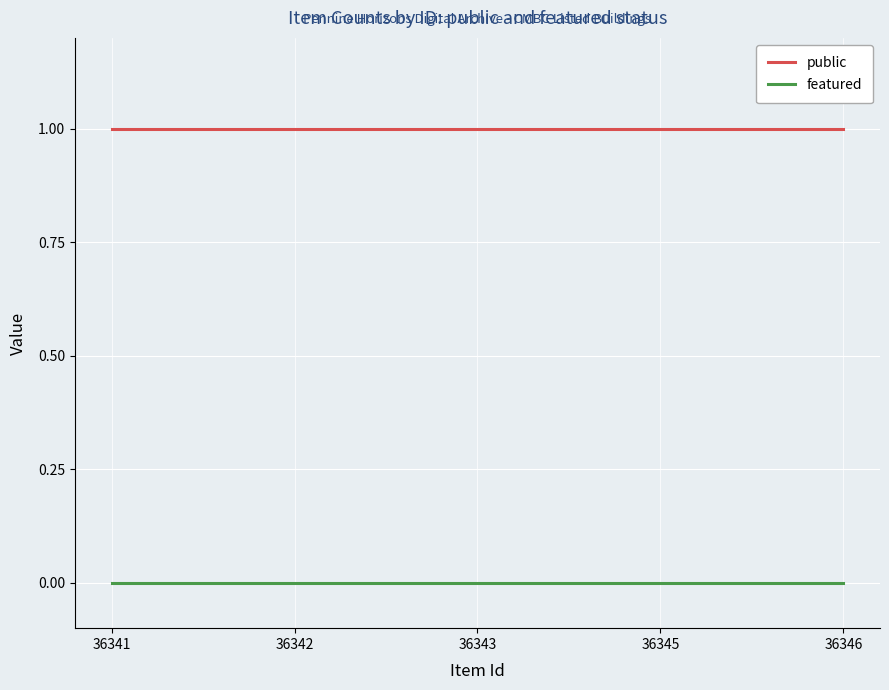

Is it true that public equals 1 at 36346?

True